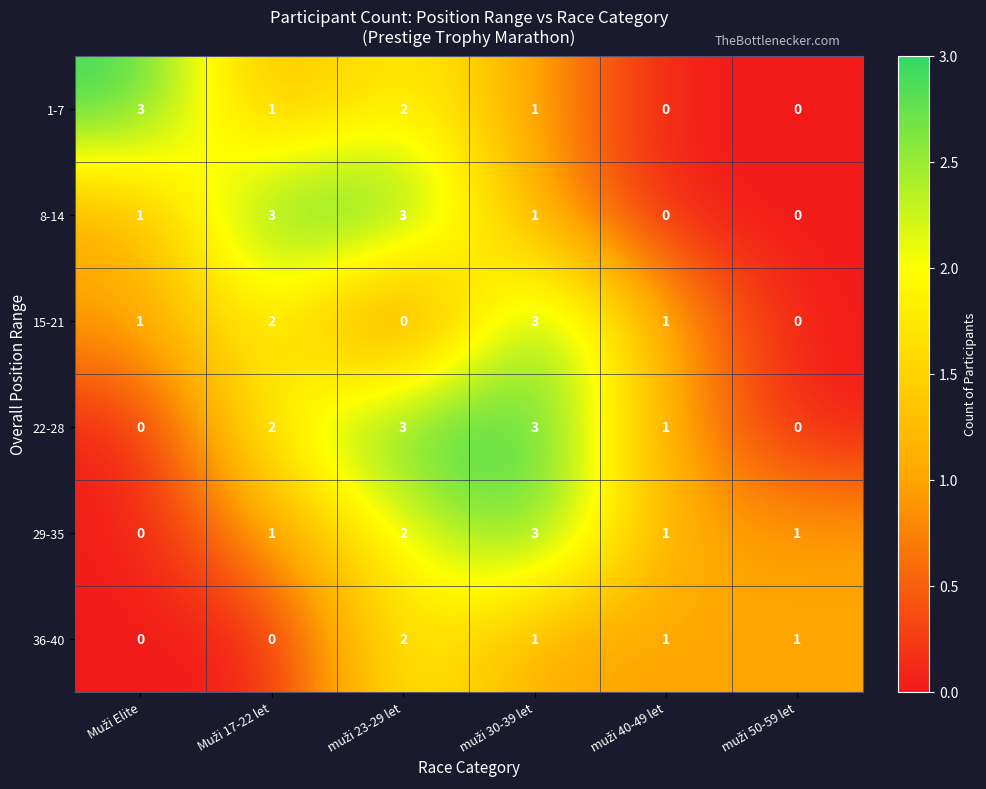

How many positive values does the 8-14 series have?

4